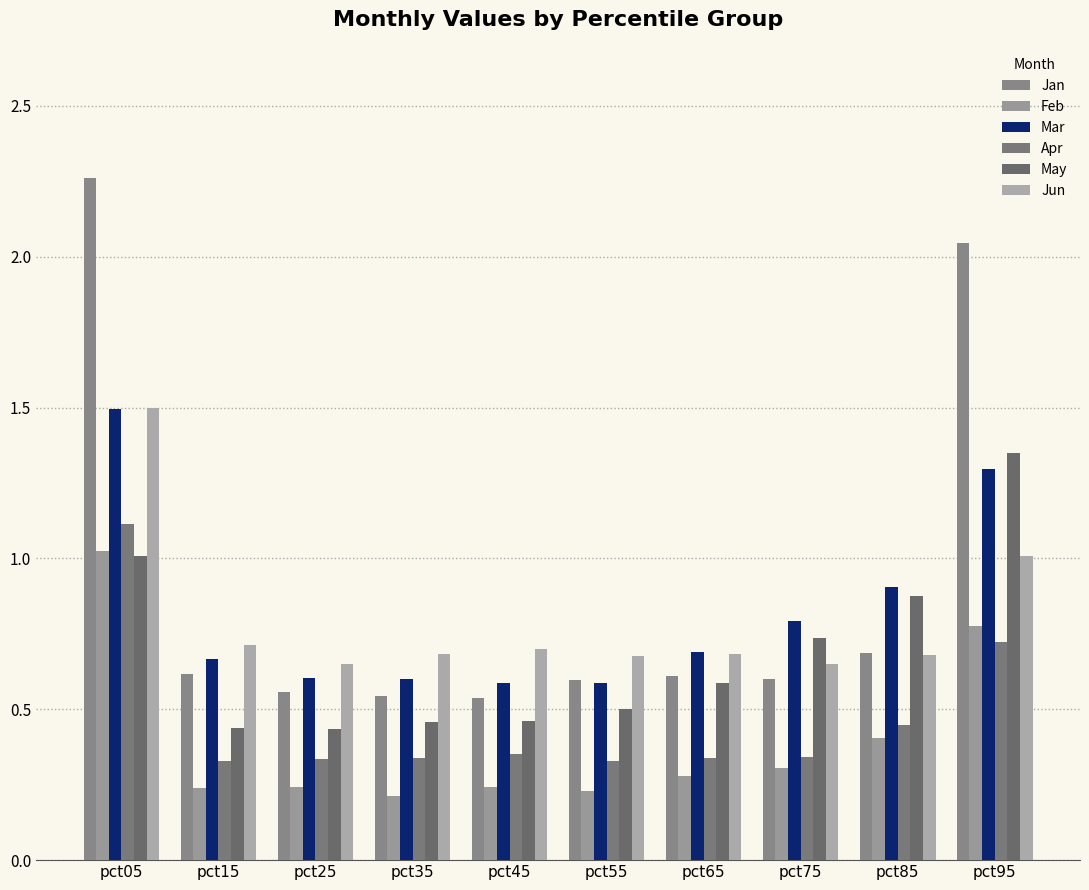

How many bars are there in each group?

6